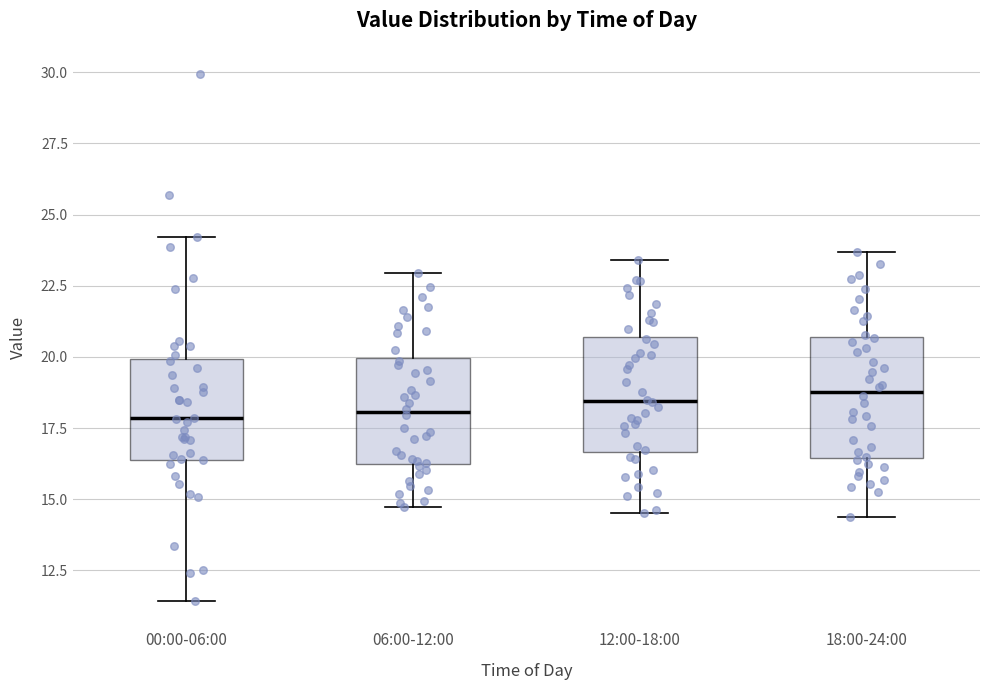

Where does the upper whisker of the box for 00:00-06:00 end on the y-axis? The values are not printed on the chart, so give them approximately, as read against the axis.

24.0